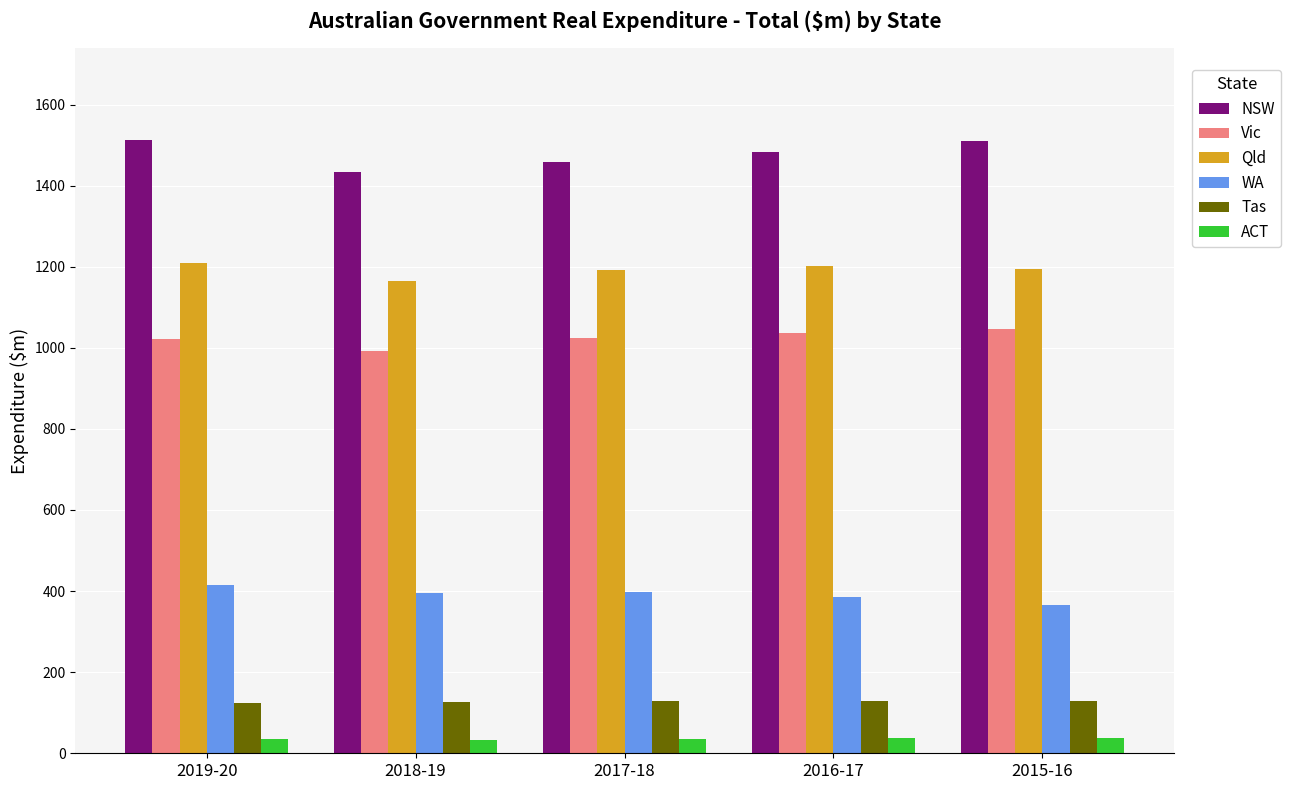

What is the smallest value displayed?

33.7